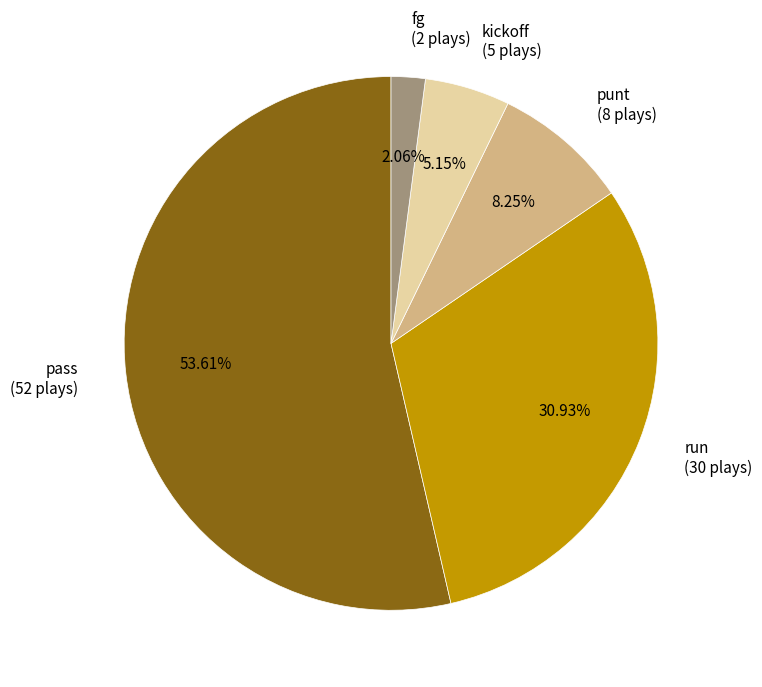

To the nearest percent, what percentage of the pie is fg?

2%